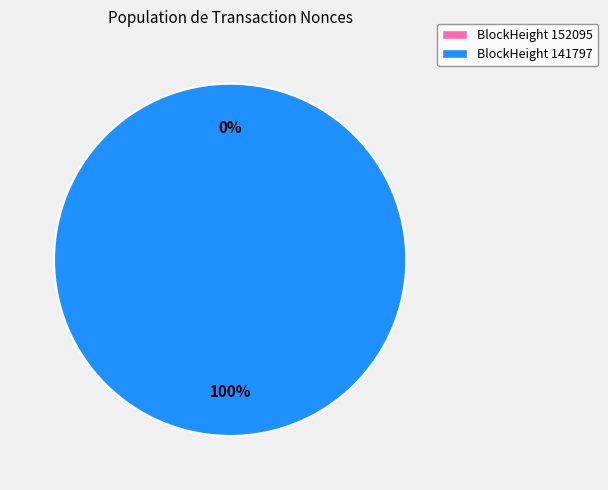

Between 141797 and 152095, which is larger?

141797